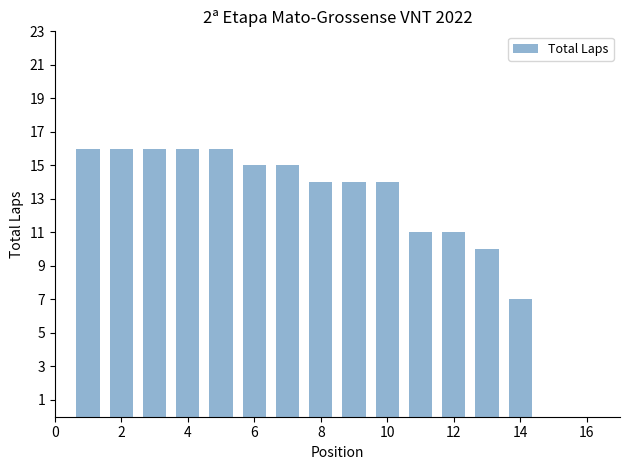

What is the sum of all values?

191